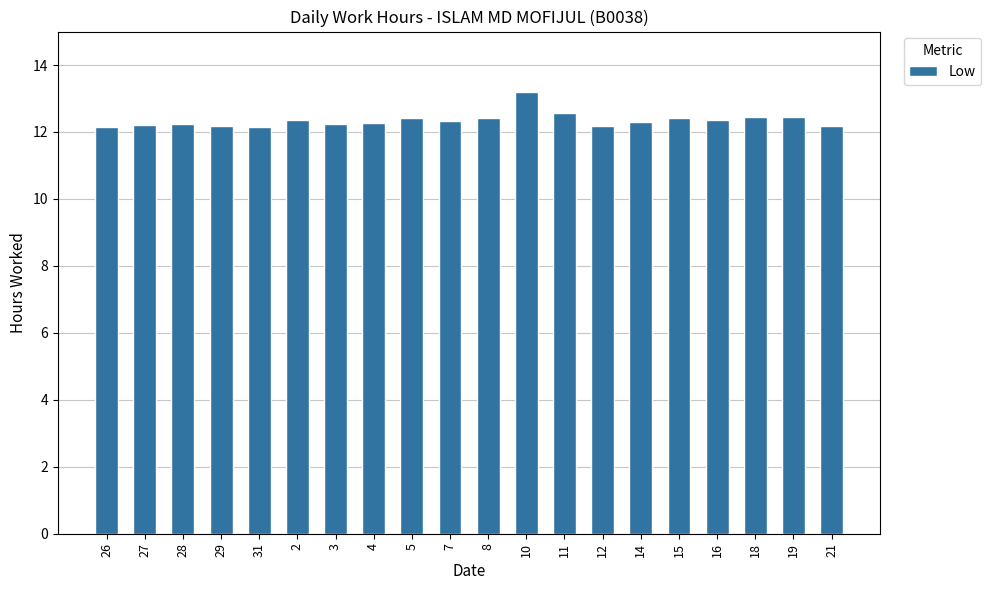

What is the sum of the values at 18 and 15?

24.9